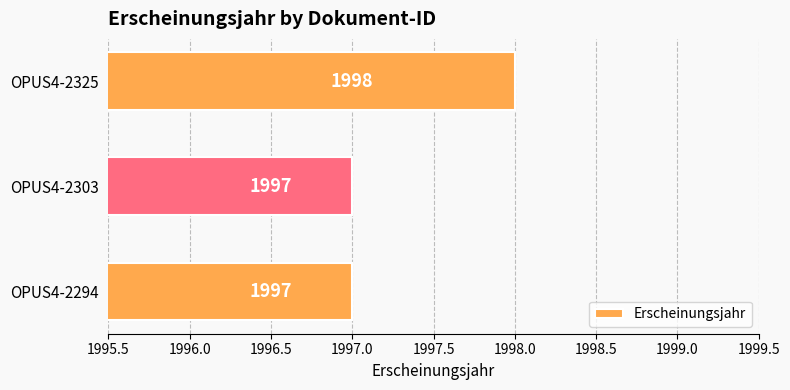

At which category does the chart reach its peak across all series?

OPUS4-2325